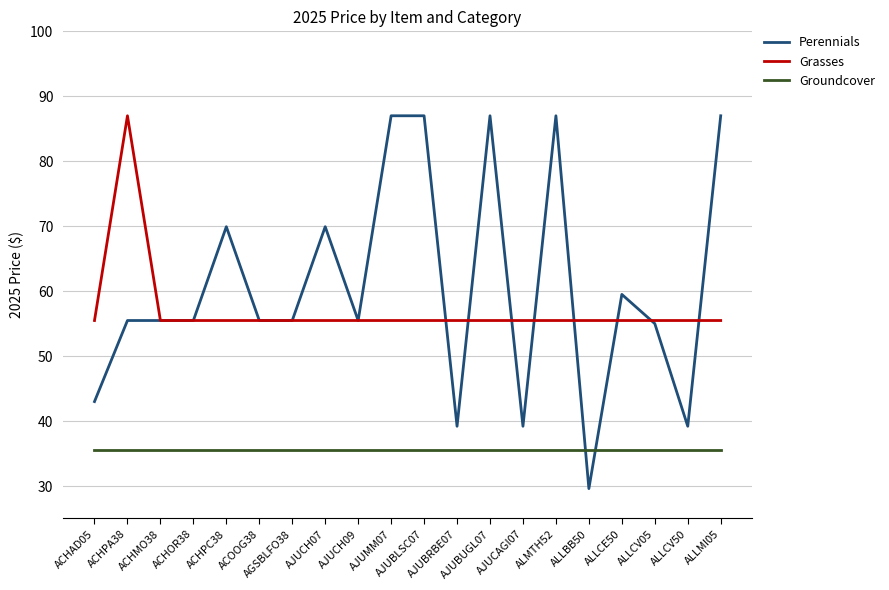

Which series has the largest range (max minus min)?

Perennials